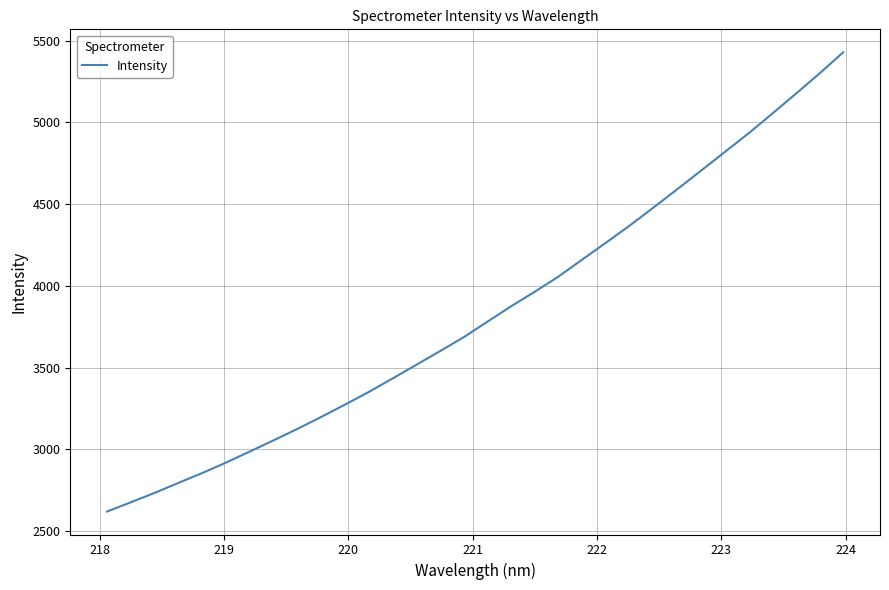

What is the maximum value shown in the chart?

5429.2